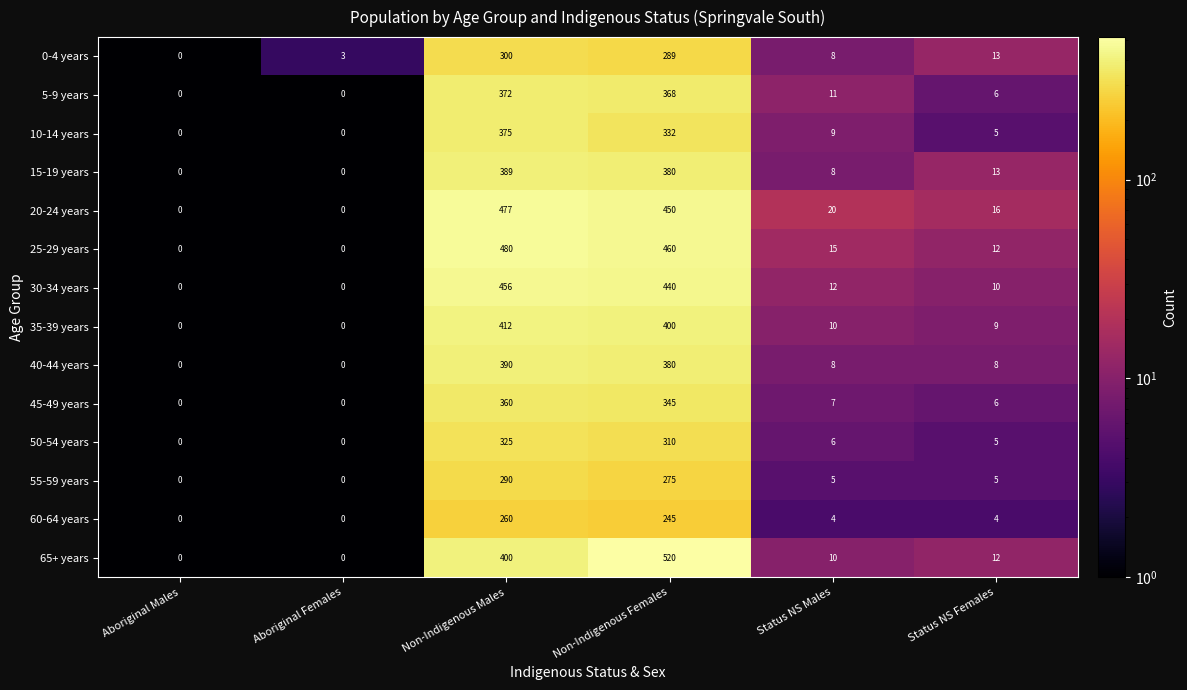

Where is 5-9 years nearest to the value 186?

Status NS Males